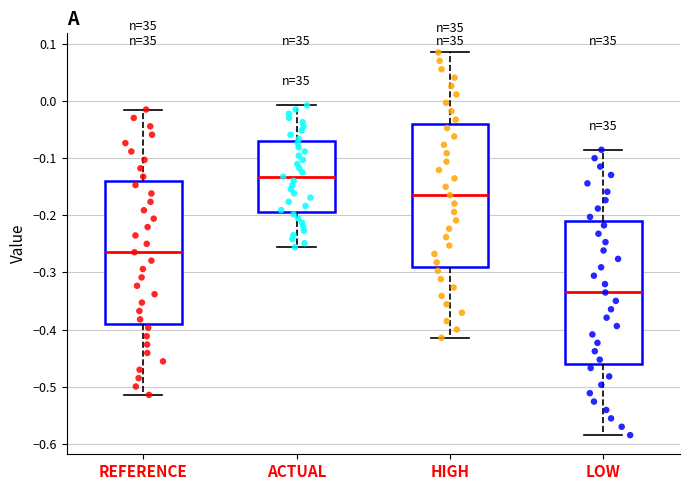

Reading left to right, transcribe this box plot: for each box, give where its median line is, the range the box spans, and where its two whiskers end, as read against the y-axis. The values are not printed on the chart, so give them approximately, as read against the axis.

REFERENCE: median -0.26, box -0.39 to -0.14, whiskers -0.51 to -0.01
ACTUAL: median -0.13, box -0.19 to -0.07, whiskers -0.26 to -0.01
HIGH: median -0.16, box -0.29 to -0.04, whiskers -0.41 to 0.09
LOW: median -0.34, box -0.46 to -0.21, whiskers -0.58 to -0.09